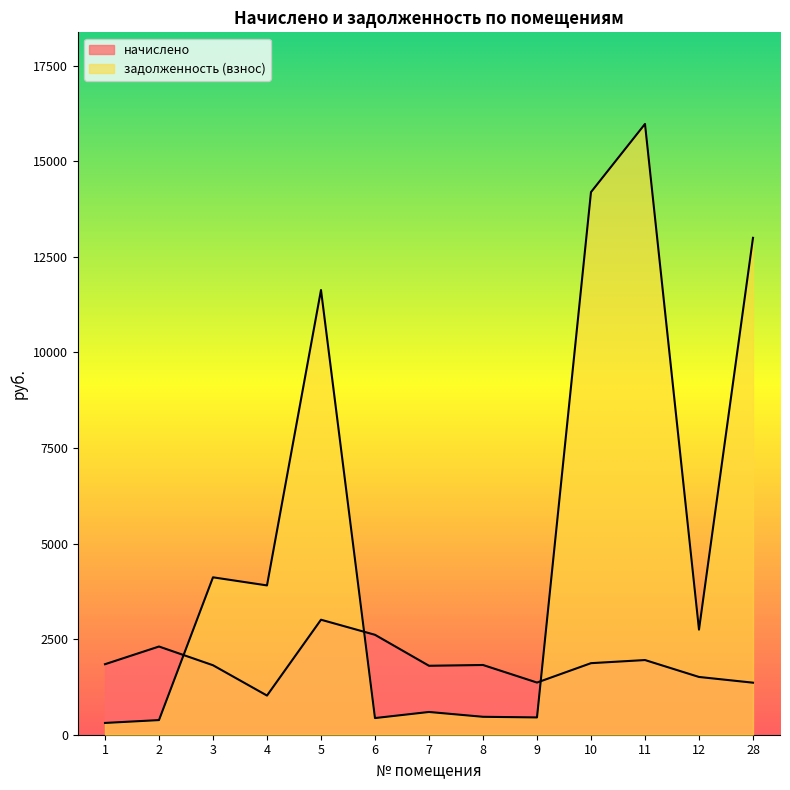

Between which two adjacent categories do начислено and задолженность (взнос) first intersect?

2 and 3